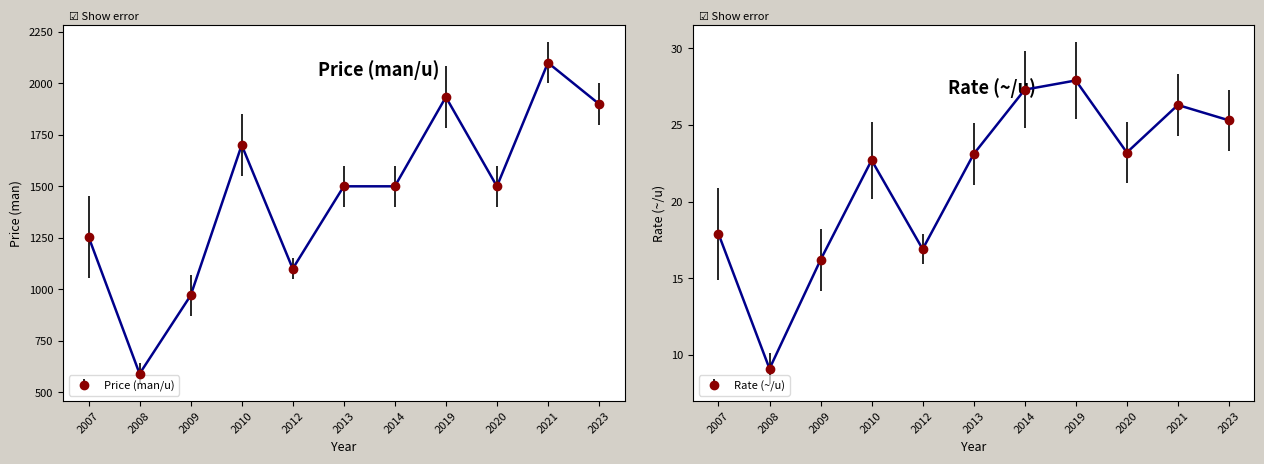

Between 2009 and 2014, which series saw the biggest shift?

Price (man/u)